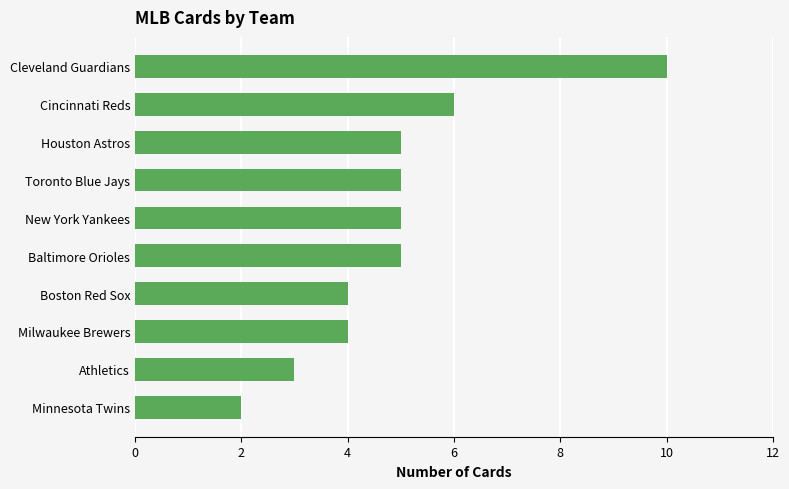

Approximately how many times larger is the value at Toronto Blue Jays compared to Baltimore Orioles?

1.0